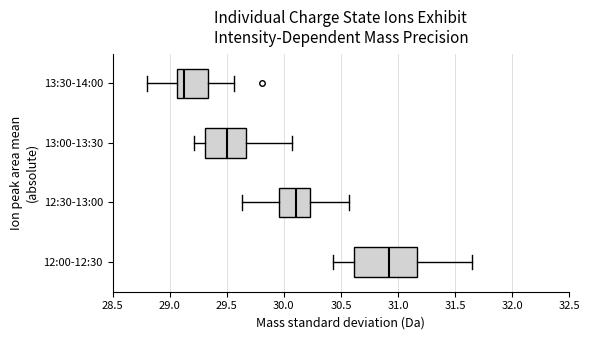

Reading bottom to top, transcribe this box plot: for each box, give where its median line is, the range the box spans, and where its two whiskers end, as read against the x-axis. The values are not printed on the chart, so give them approximately, as read against the axis.

12:00-12:30: median 30.95, box 30.60 to 31.15, whiskers 30.45 to 31.65
12:30-13:00: median 30.10, box 29.95 to 30.25, whiskers 29.65 to 30.55
13:00-13:30: median 29.50, box 29.30 to 29.65, whiskers 29.20 to 30.05
13:30-14:00: median 29.15, box 29.05 to 29.35, whiskers 28.80 to 29.55